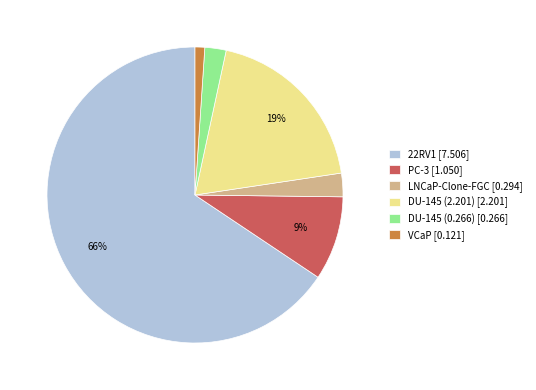

Combined, do LNCaP-Clone-FGC [0.294] and 22RV1 [7.506] account for over 50%?

Yes